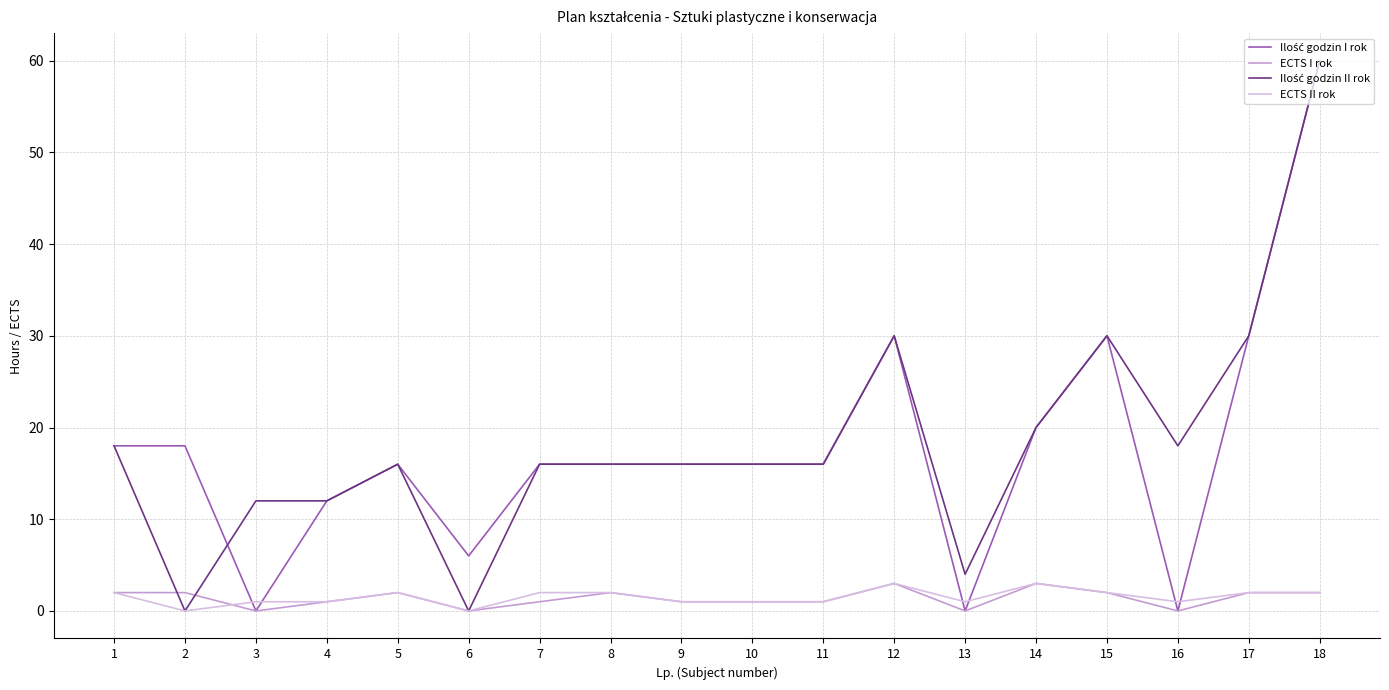

True or false: ECTS II rok has a value of 1 at 3.

True